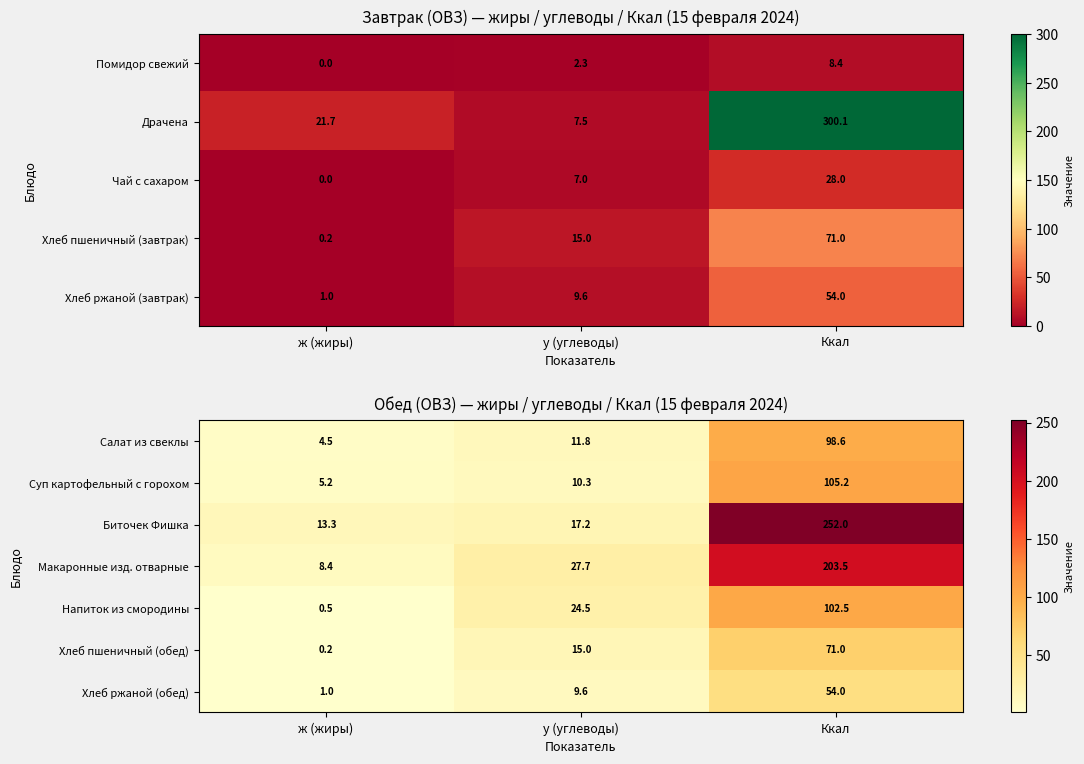

What is the difference between the highest and lowest values at у (углеводы)?

18.1